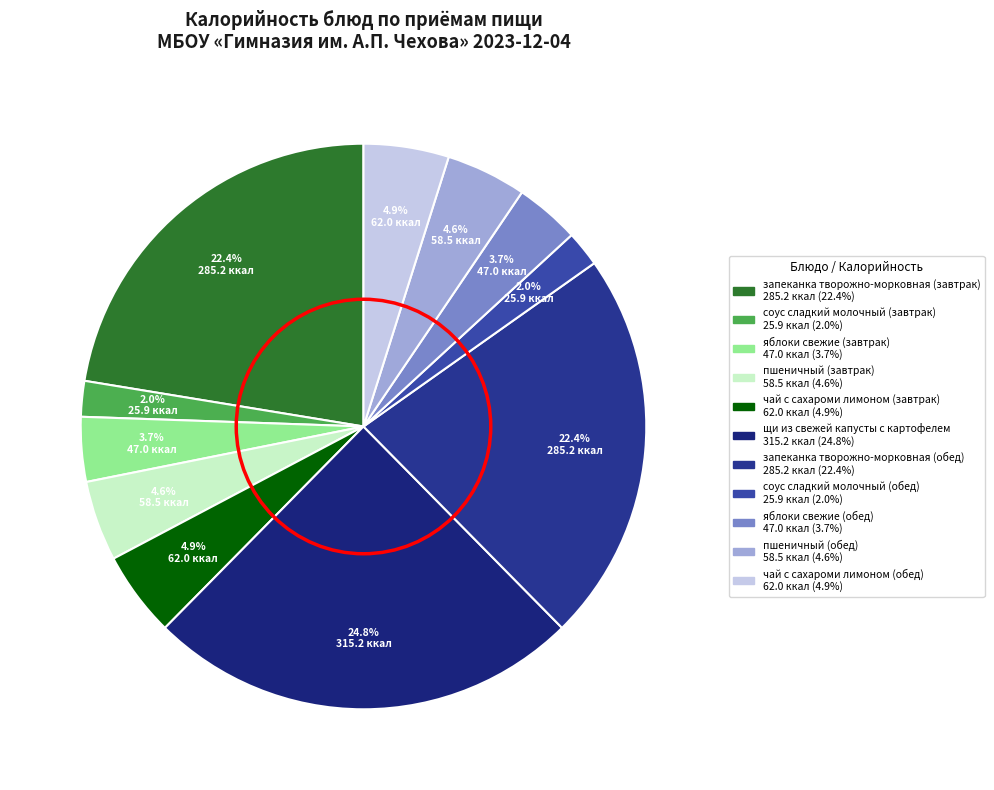

To the nearest percent, what is the average slice percentage?

9%